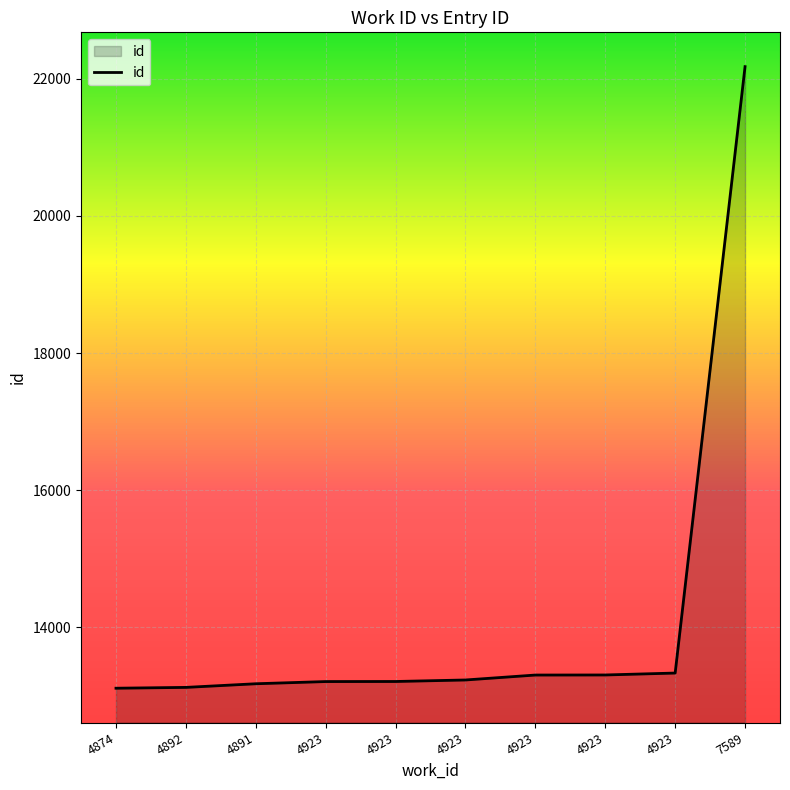

Between 7589 and 4923, which is larger?

7589